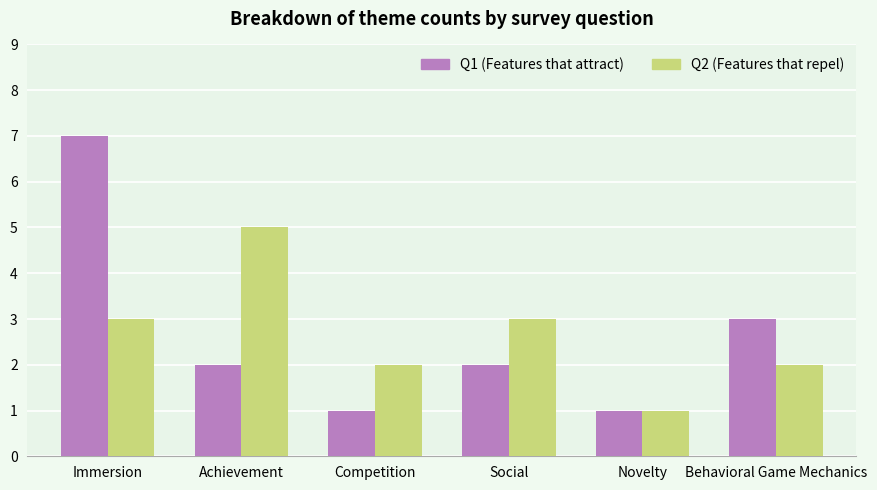

Which category has the highest value in the Q1 (Features that attract) series?

Immersion